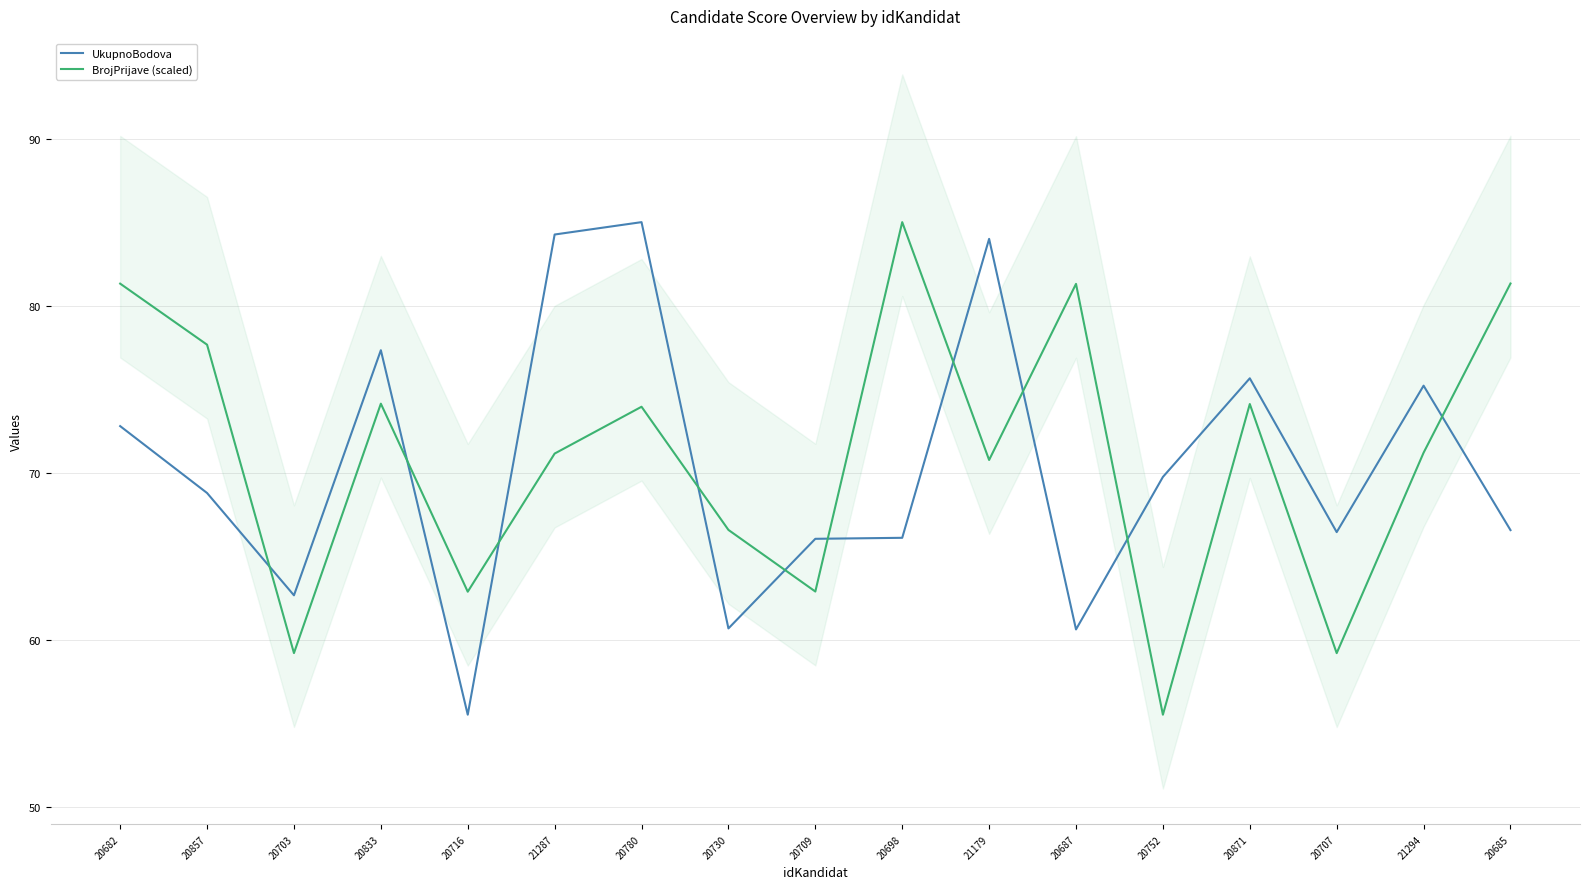

What is the total value across all series at 20752?

125.3